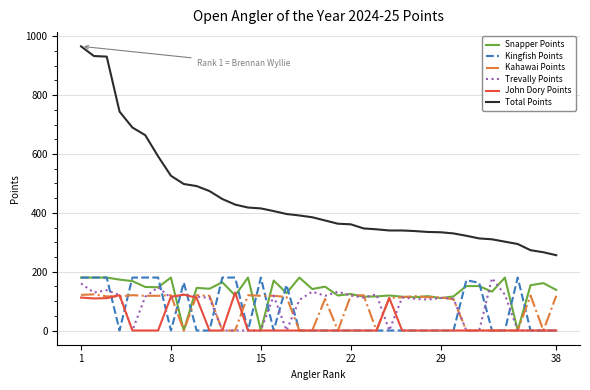

True or false: Total Points and John Dory Points intersect in this chart.

False